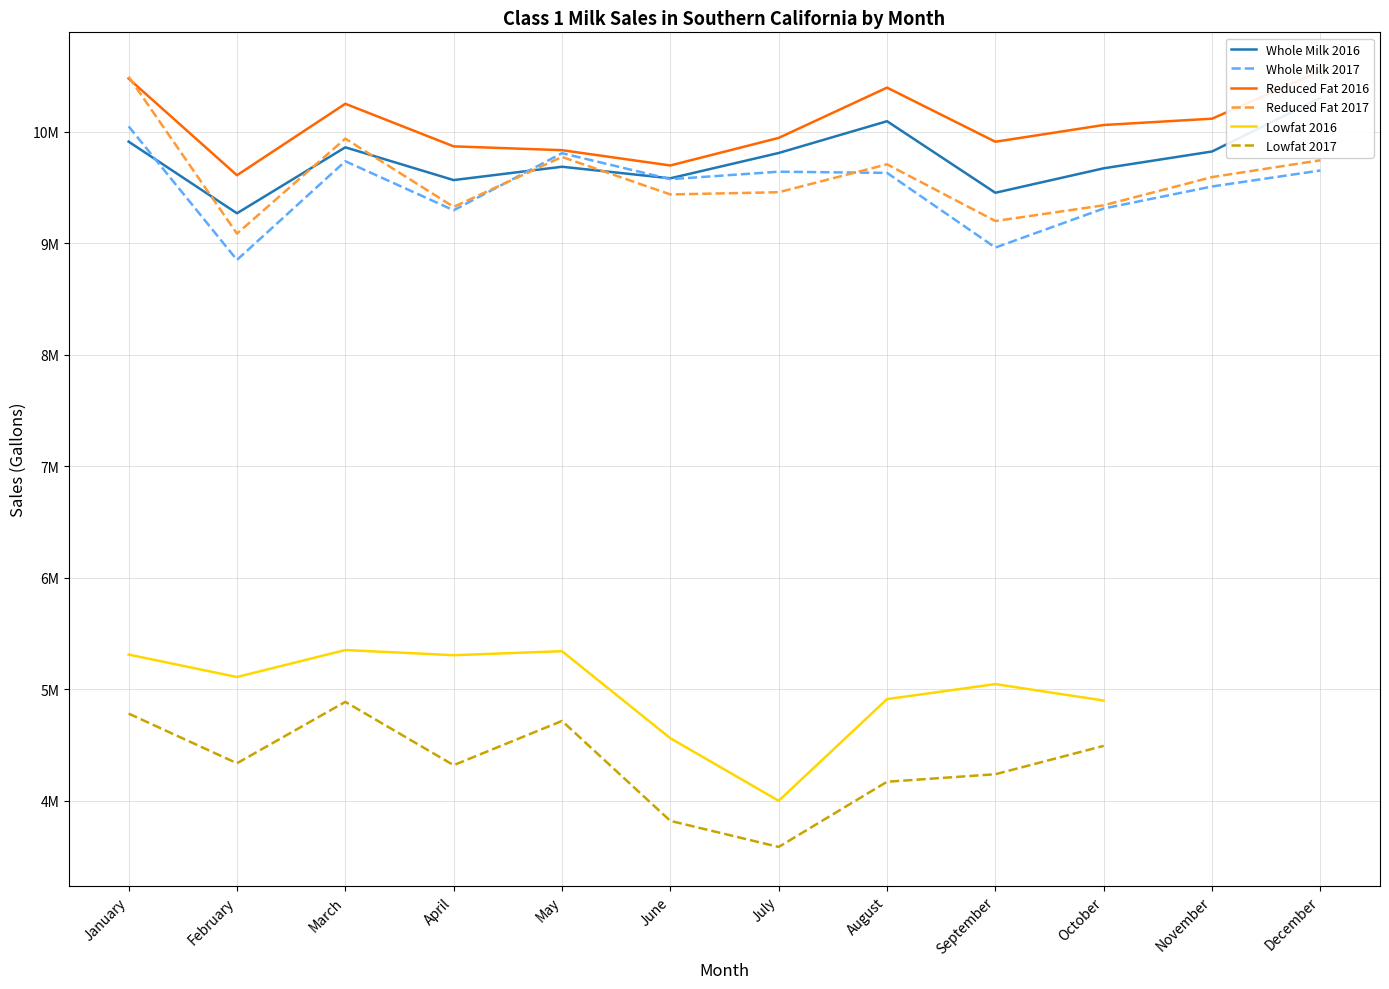

What is the average value of the Reduced Fat 2017 series?

9590000.4